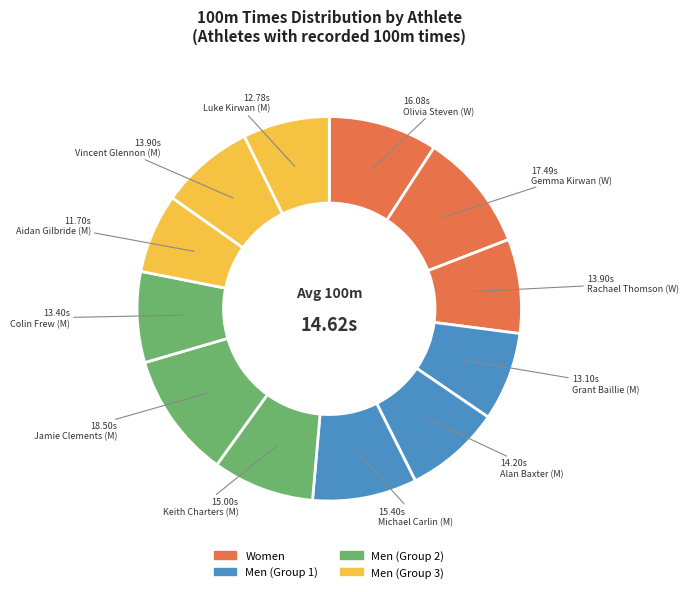

How many segments does this pie chart have?

12